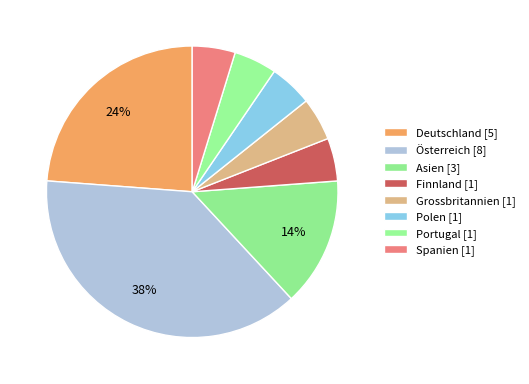

What percentage is the Spanien slice, to the nearest percent?

5%